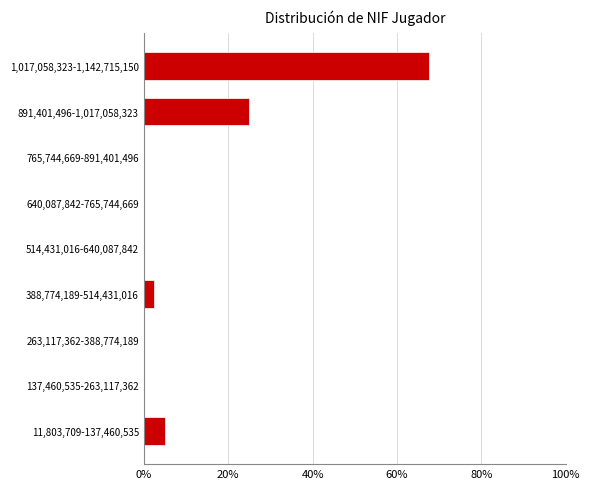

Reading bottom to top, transcribe all the data shown in this chart.

11,803,709-137,460,535=5.0	137,460,535-263,117,362=0.0	263,117,362-388,774,189=0.0	388,774,189-514,431,016=2.5	514,431,016-640,087,842=0.0	640,087,842-765,744,669=0.0	765,744,669-891,401,496=0.0	891,401,496-1,017,058,323=25.0	1,017,058,323-1,142,715,150=67.5